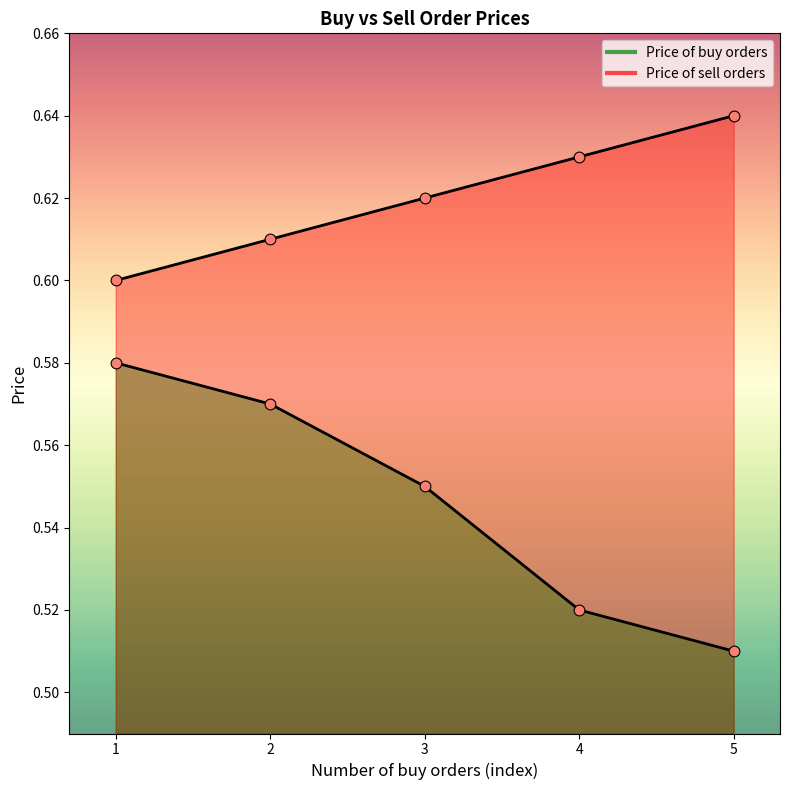

Which series has the widest spread of Y values?

Price of buy orders